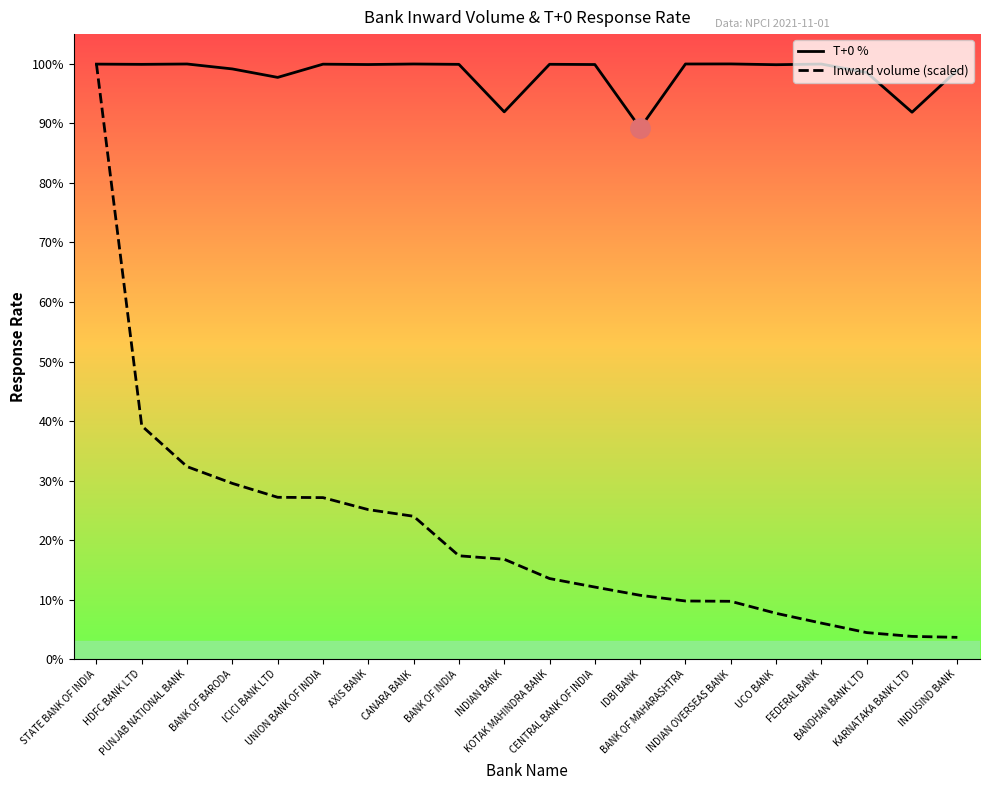

The Inward volume (scaled) series shows 25.1 at AXIS BANK. True or false?

True